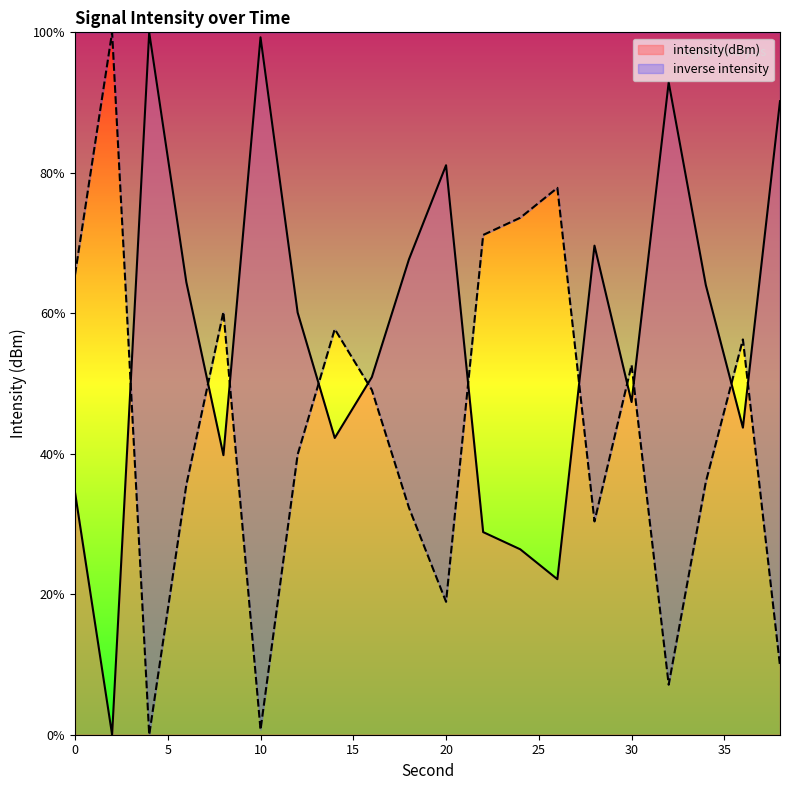

Reading right to left, what are all the values shown in this chart?

38=90.2	36=43.7	34=64.0	32=92.9	30=47.4	28=69.6	26=22.1	24=26.4	22=28.8	20=81.1	18=67.7	16=50.9	14=42.2	12=60.1	10=99.3	8=39.8	6=64.4	4=100.0	2=0.0	0=34.5